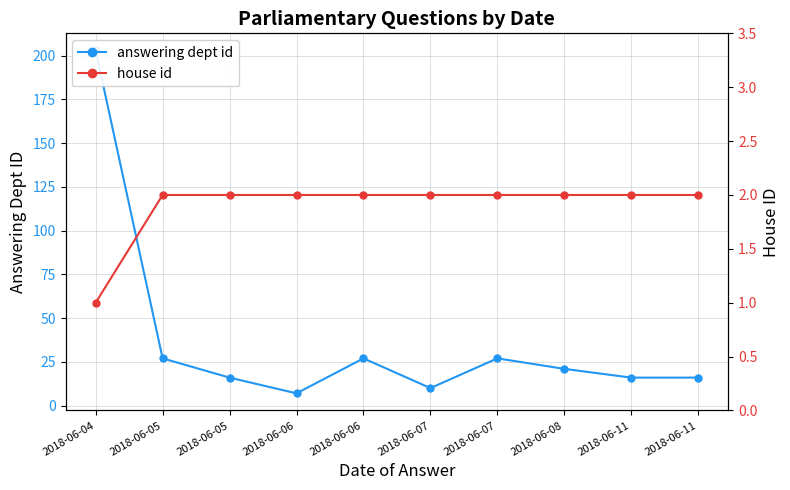

True or false: answering dept id and house id intersect in this chart.

False